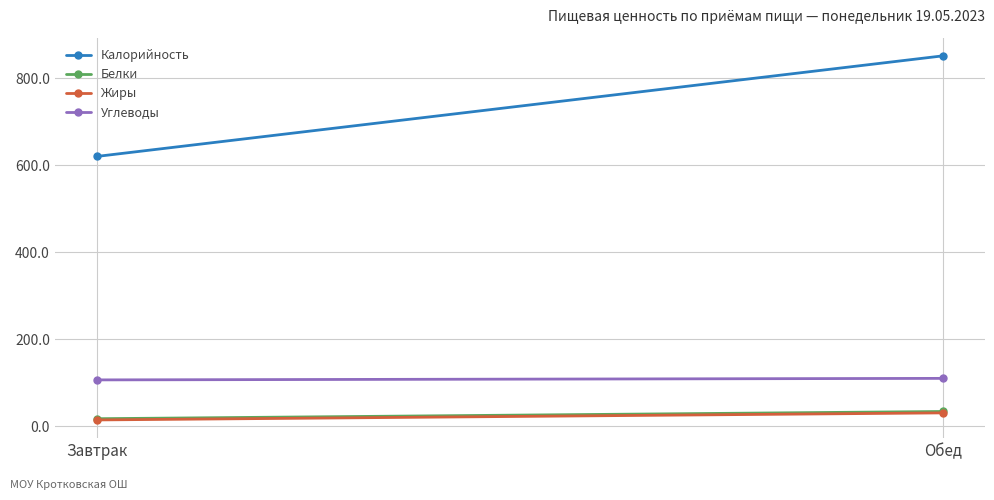

What are all the series names shown in the legend?

Калорийность, Белки, Жиры, Углеводы